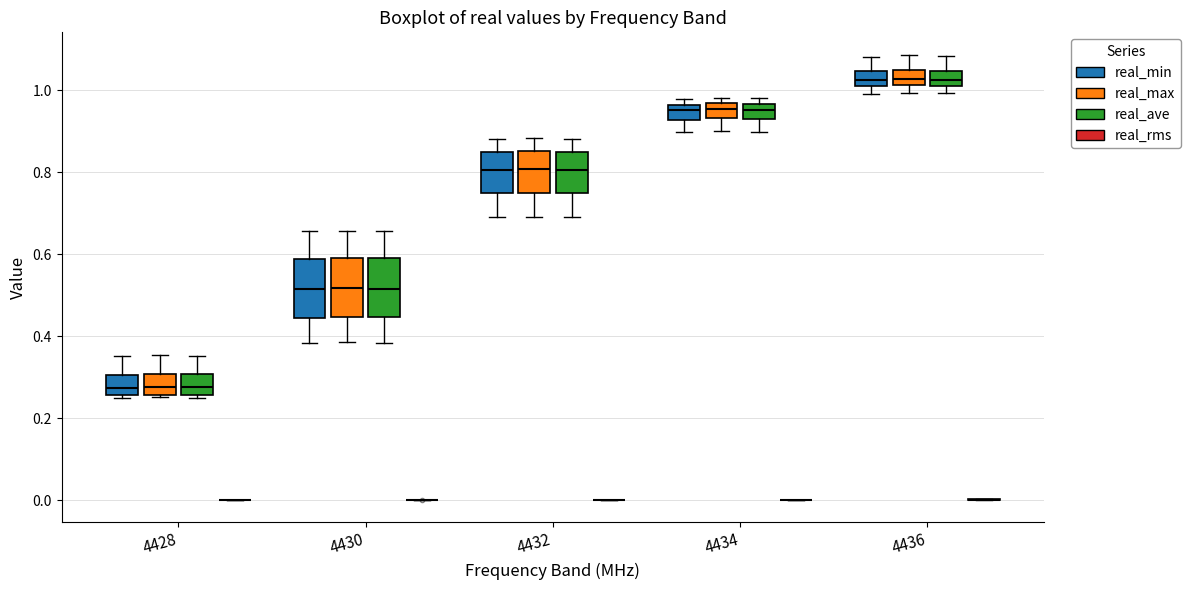

Reading left to right, read every box against the y-axis: the position of its median line, the range the box covers, and the ends of its whiskers. The values are not printed on the chart, so give them approximately, as read against the axis.

4428 (real_min): median 0.28, box 0.26 to 0.30, whiskers 0.24 to 0.36
4428 (real_max): median 0.28, box 0.26 to 0.30, whiskers 0.26 (just below the box's lower edge) to 0.36
4428 (real_ave): median 0.28, box 0.26 to 0.30, whiskers 0.26 (just below the box's lower edge) to 0.36
4428 (real_rms): box collapsed to a line at 0.00, whiskers 0.00 to 0.00
4430 (real_min): median 0.52, box 0.44 to 0.58, whiskers 0.38 to 0.66
4430 (real_max): median 0.52, box 0.44 to 0.60, whiskers 0.38 to 0.66
4430 (real_ave): median 0.52, box 0.44 to 0.60, whiskers 0.38 to 0.66
4430 (real_rms): box collapsed to a line at 0.00, whiskers 0.00 to 0.00
4432 (real_min): median 0.80, box 0.74 to 0.84, whiskers 0.70 to 0.88
4432 (real_max): median 0.80, box 0.76 to 0.86, whiskers 0.70 to 0.88
4432 (real_ave): median 0.80, box 0.74 to 0.86, whiskers 0.70 to 0.88
4432 (real_rms): box collapsed to a line at 0.00, whiskers 0.00 to 0.00
4434 (real_min): median 0.96 (inside the box), box 0.92 to 0.96, whiskers 0.90 to 0.98
4434 (real_max): median 0.96 (inside the box), box 0.94 to 0.96, whiskers 0.90 to 0.98
4434 (real_ave): median 0.96 (inside the box), box 0.92 to 0.96, whiskers 0.90 to 0.98
4434 (real_rms): box collapsed to a line at 0.00, whiskers 0.00 to 0.00
4436 (real_min): median 1.02, box 1.00 to 1.04, whiskers 1.00 (below the box's lower edge) to 1.08
4436 (real_max): median 1.02 (inside the box), box 1.02 to 1.06, whiskers 1.00 to 1.08
4436 (real_ave): median 1.02 (inside the box), box 1.02 to 1.04, whiskers 1.00 to 1.08
4436 (real_rms): box collapsed to a line at 0.00, whiskers 0.00 to 0.00